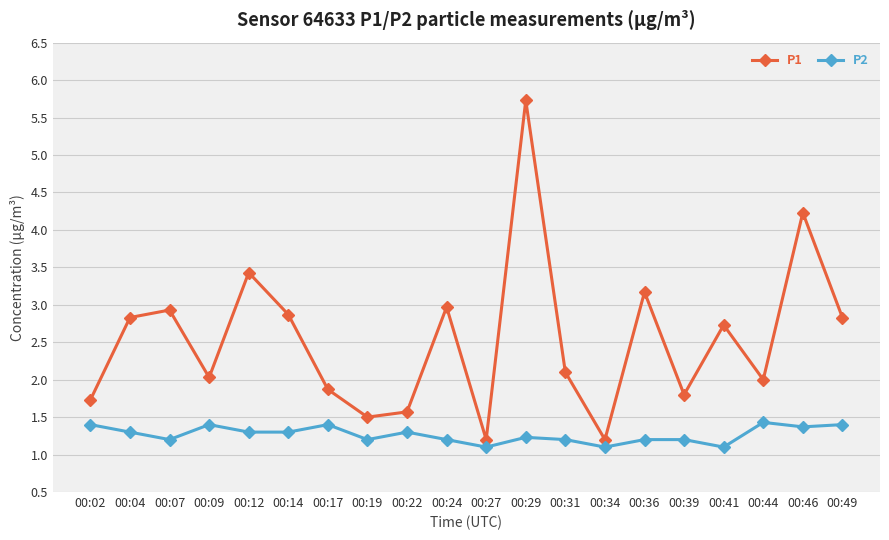

What is the average value of the P1 series?

2.5